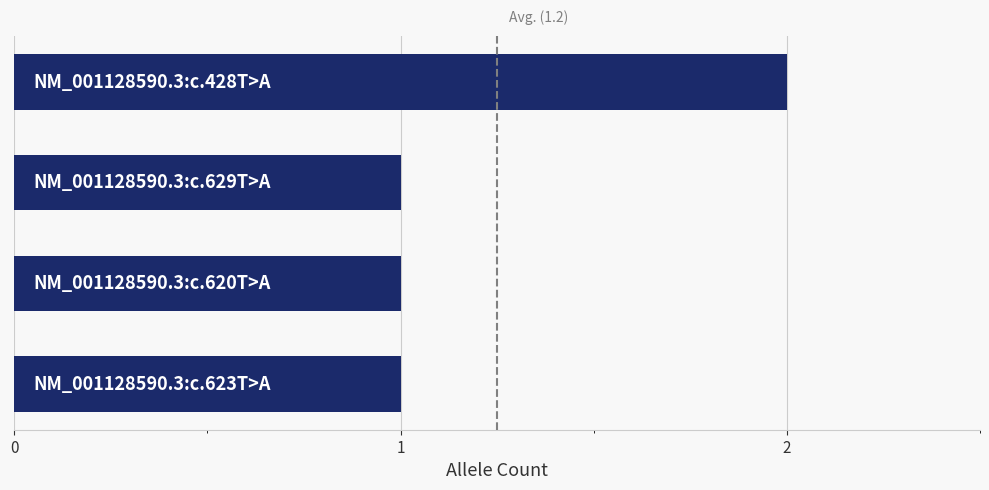

What is the difference between the maximum and minimum values?

1